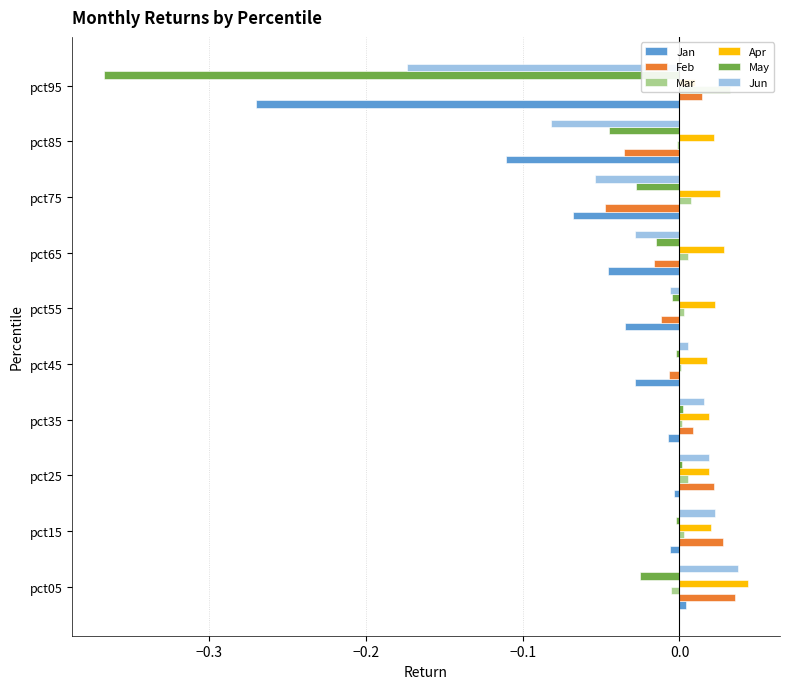

Which series has the largest total across all categories?

Apr